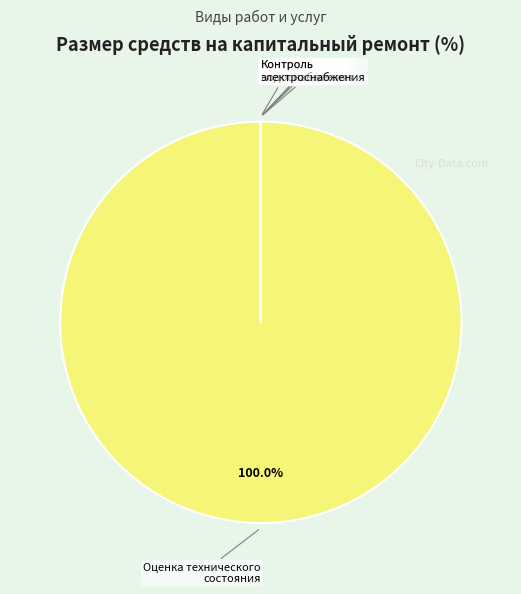

Is there a majority slice in this chart?

Yes